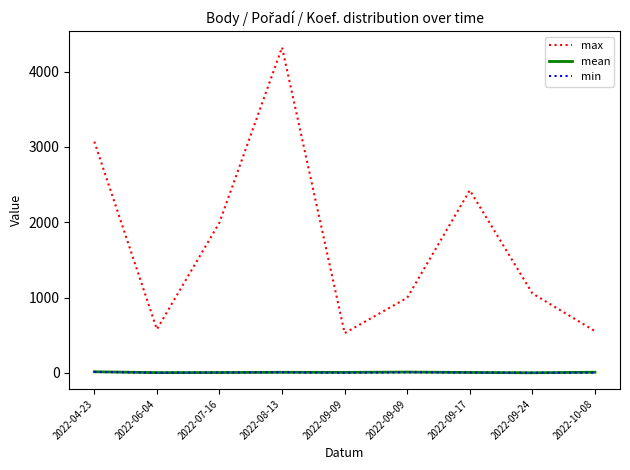

What is the maximum value for mean?

14